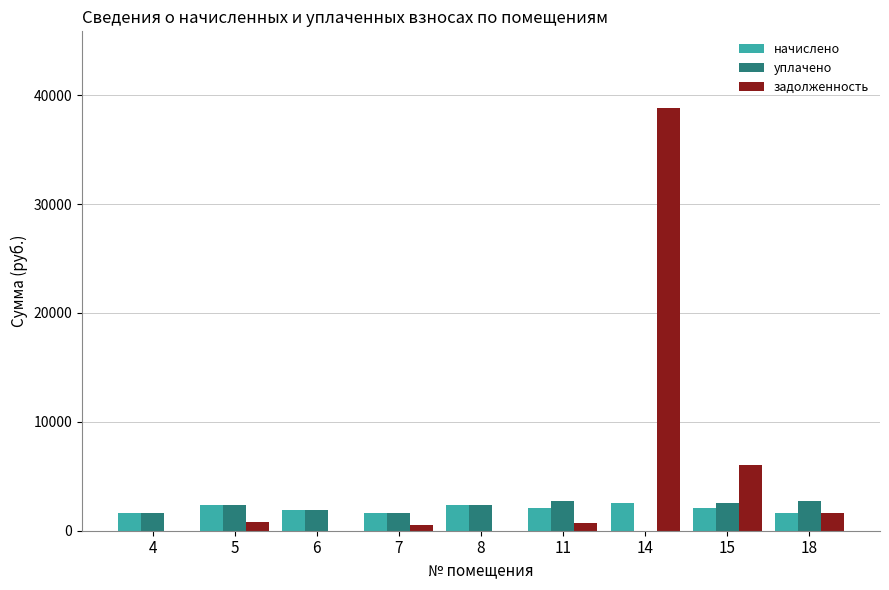

What is the maximum value for уплачено?

2723.5